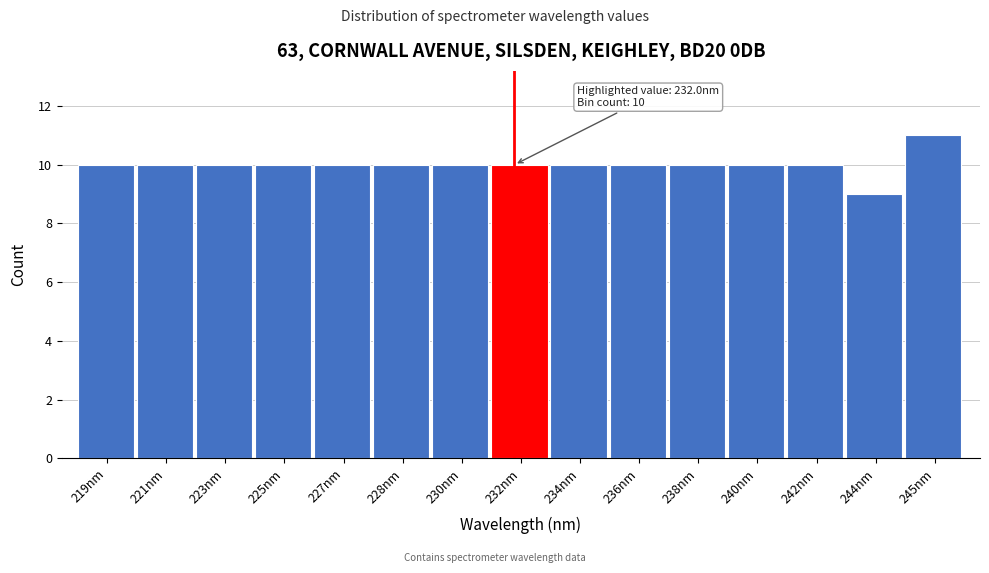

Reading left to right, transcribe all the data shown in this chart.

10	10	10	10	10	10	10	10	10	10	10	10	10	9	11